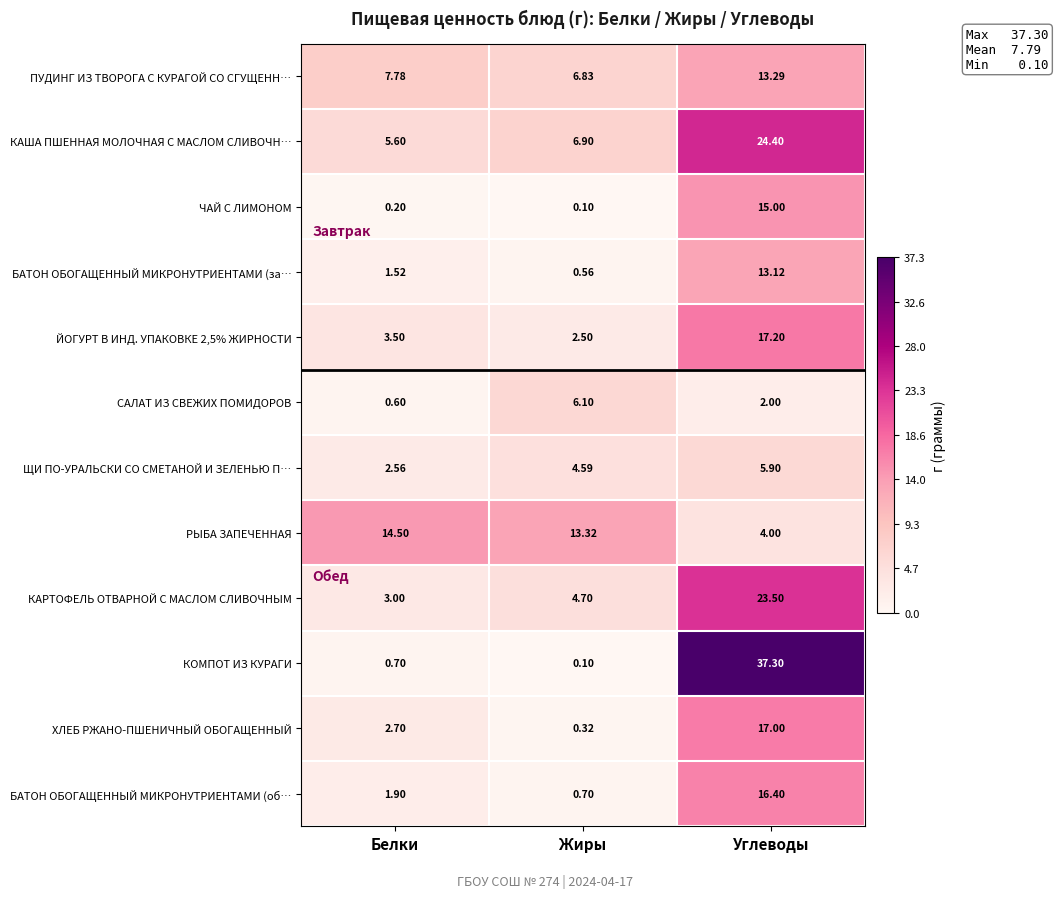

Which series has the largest range (max minus min)?

КОМПОТ ИЗ КУРАГИ